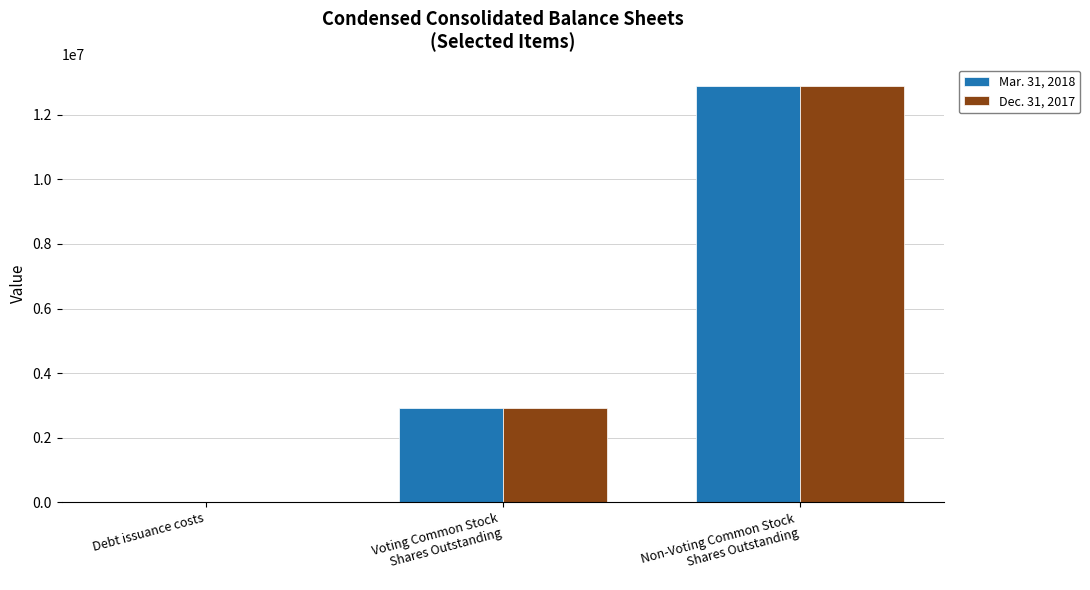

Reading left to right, transcribe all the data shown in this chart.

Mar. 31, 2018: 1285	2905757	12904799
Dec. 31, 2017: 1506	2905757	12897614